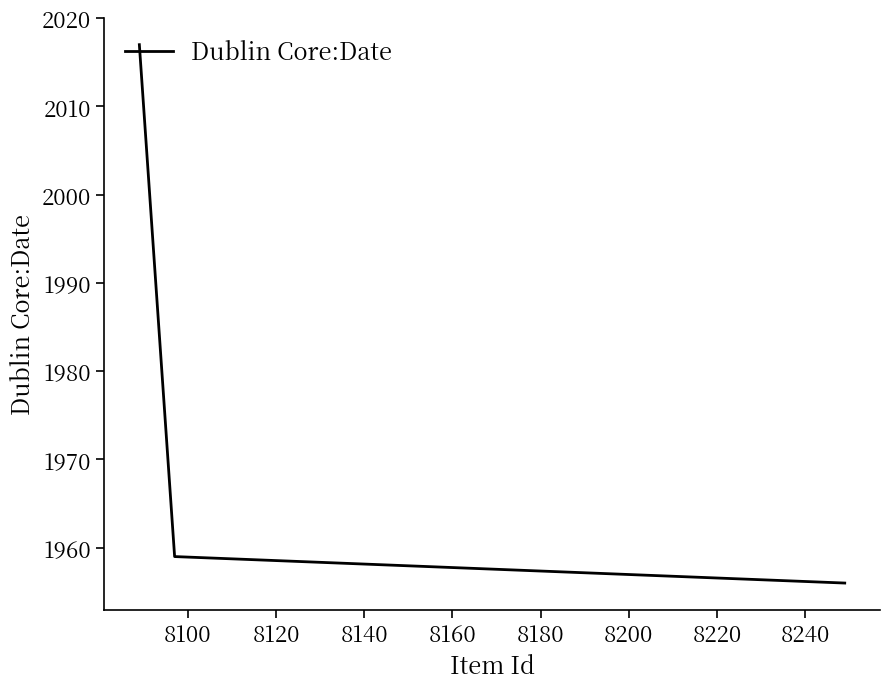

What is the minimum value shown in the chart?

1956